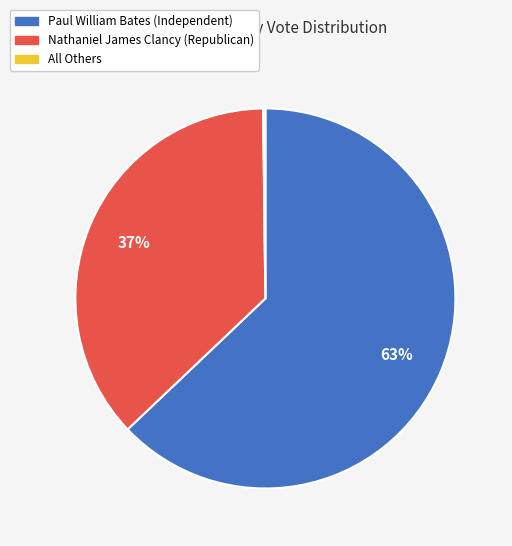

To the nearest percent, what is the difference between the largest and smallest slice percentages?

63%